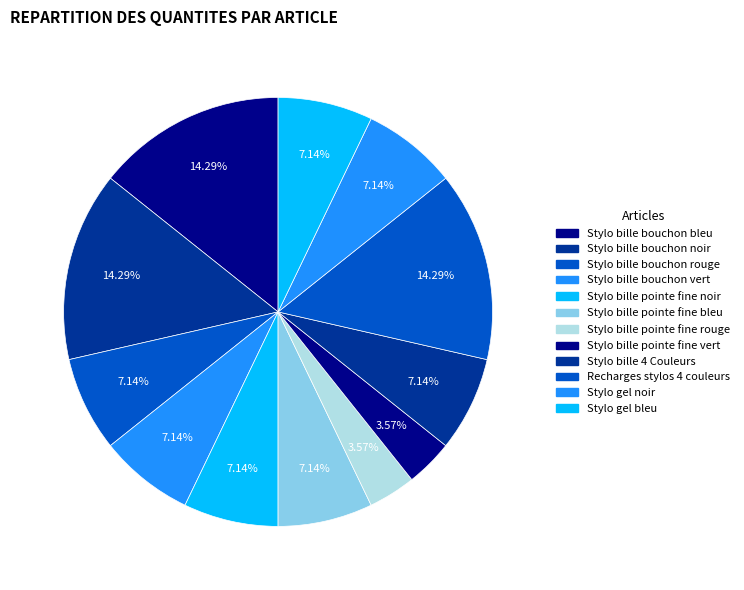

Does any single category account for the majority?

No